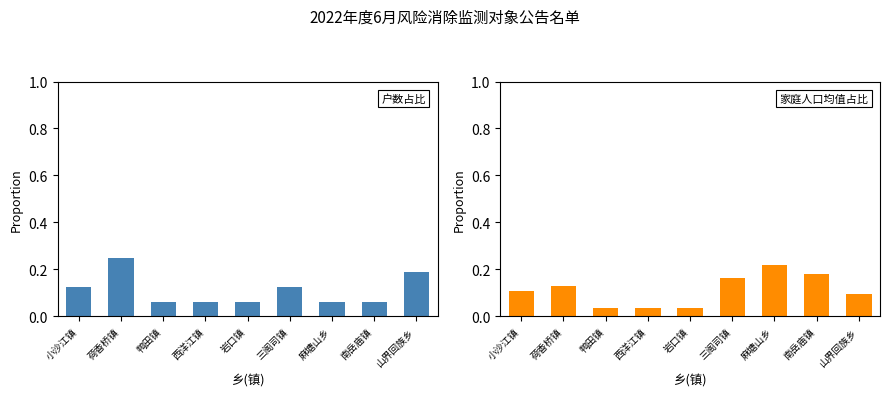

At which label is 户数占比 closest to 0?

鸭田镇